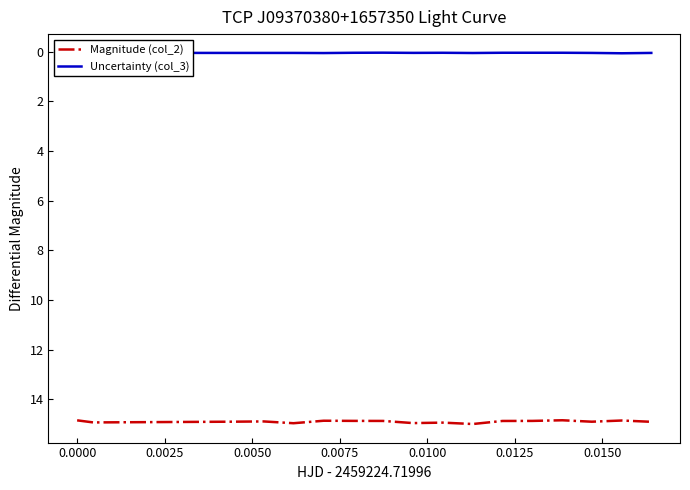

Which series has the largest range (max minus min)?

Magnitude (col_2)